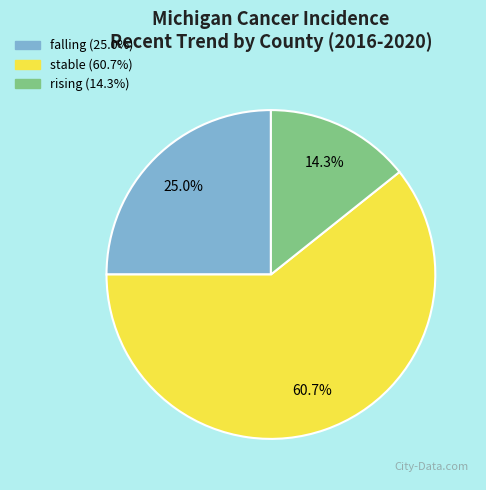

Count the number of slices in the pie.

3